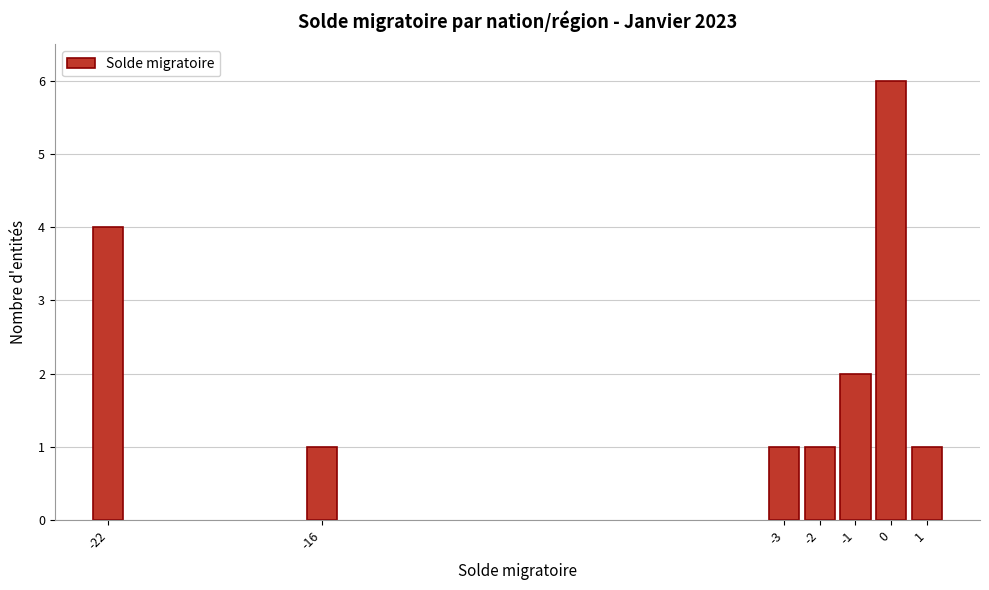

Reading left to right, what are all the values shown in this chart?

-22=4	-16=1	-3=1	-2=1	-1=2	0=6	1=1